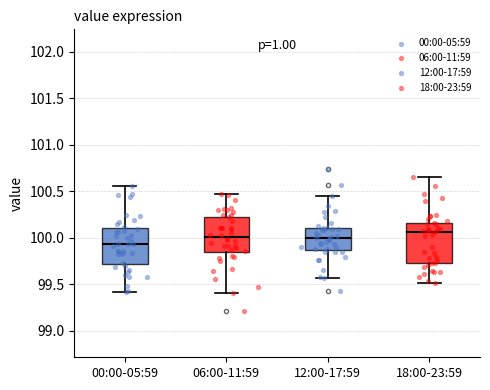

Reading left to right, read every box against the y-axis: the position of its median line, the range the box covers, and the ends of its whiskers. The values are not printed on the chart, so give them approximately, as read against the axis.

00:00-05:59: median 99.95, box 99.70 to 100.10, whiskers 99.40 to 100.55
06:00-11:59: median 100.00, box 99.85 to 100.25, whiskers 99.40 to 100.45
12:00-17:59: median 100.00, box 99.85 to 100.10, whiskers 99.55 to 100.45
18:00-23:59: median 100.05, box 99.75 to 100.15, whiskers 99.50 to 100.65